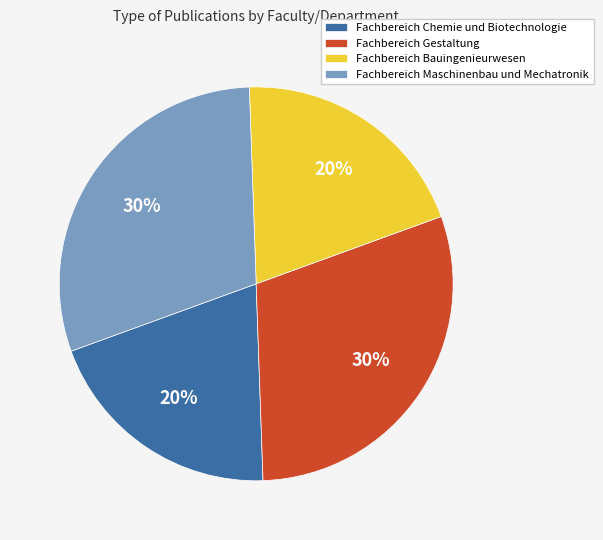

The Fachbereich Chemie und Biotechnologie slice represents 20% of the pie. True or false?

True